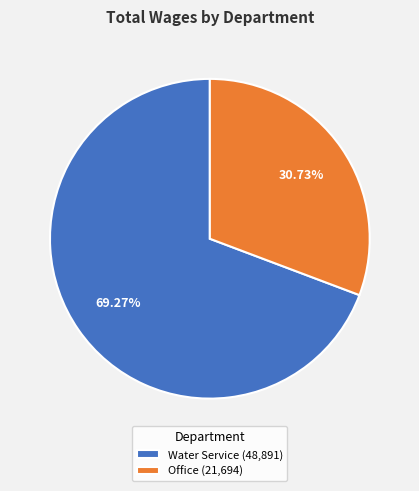

How many segments does this pie chart have?

2